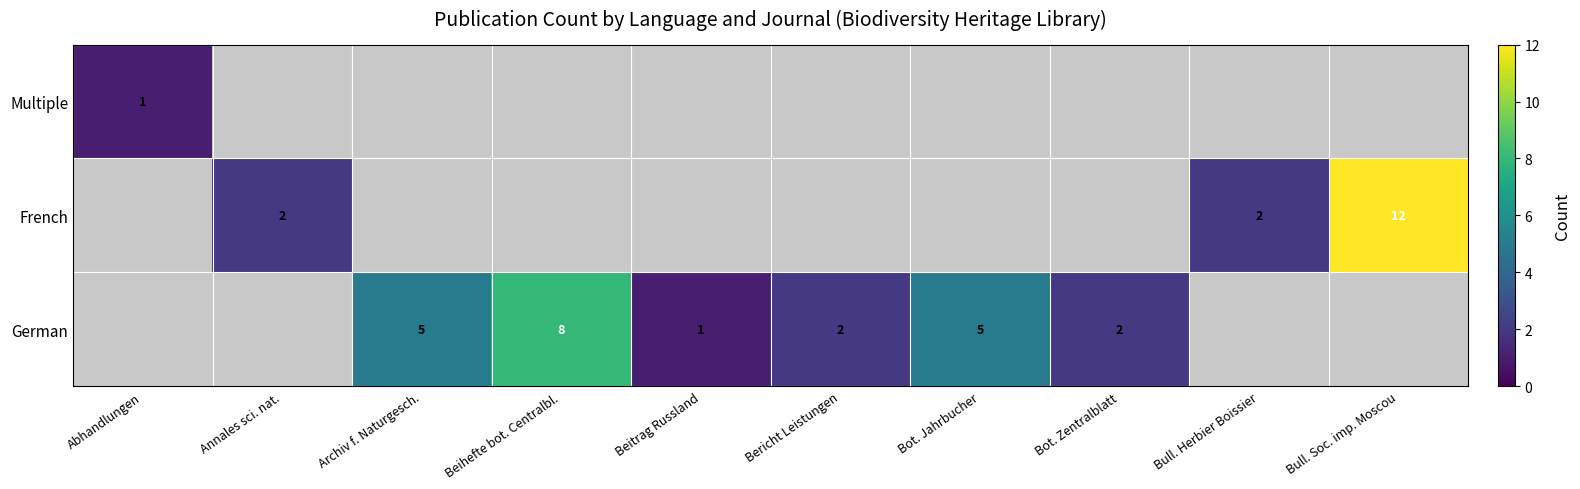

Is it true that German equals 2 at Bot. Zentralblatt?

True